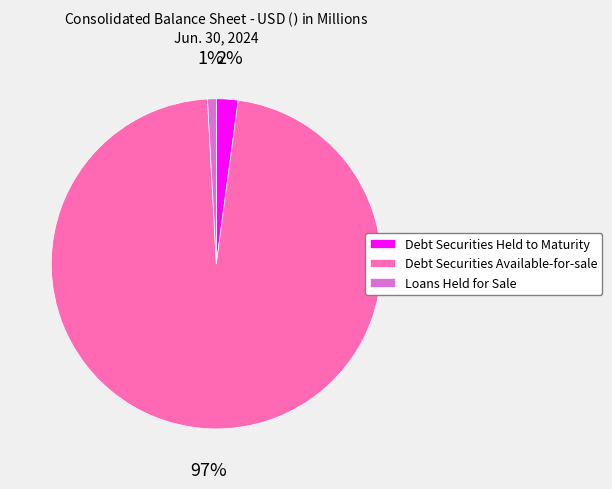

Between Debt Securities Available-for-sale and Loans Held for Sale, which is larger?

Debt Securities Available-for-sale